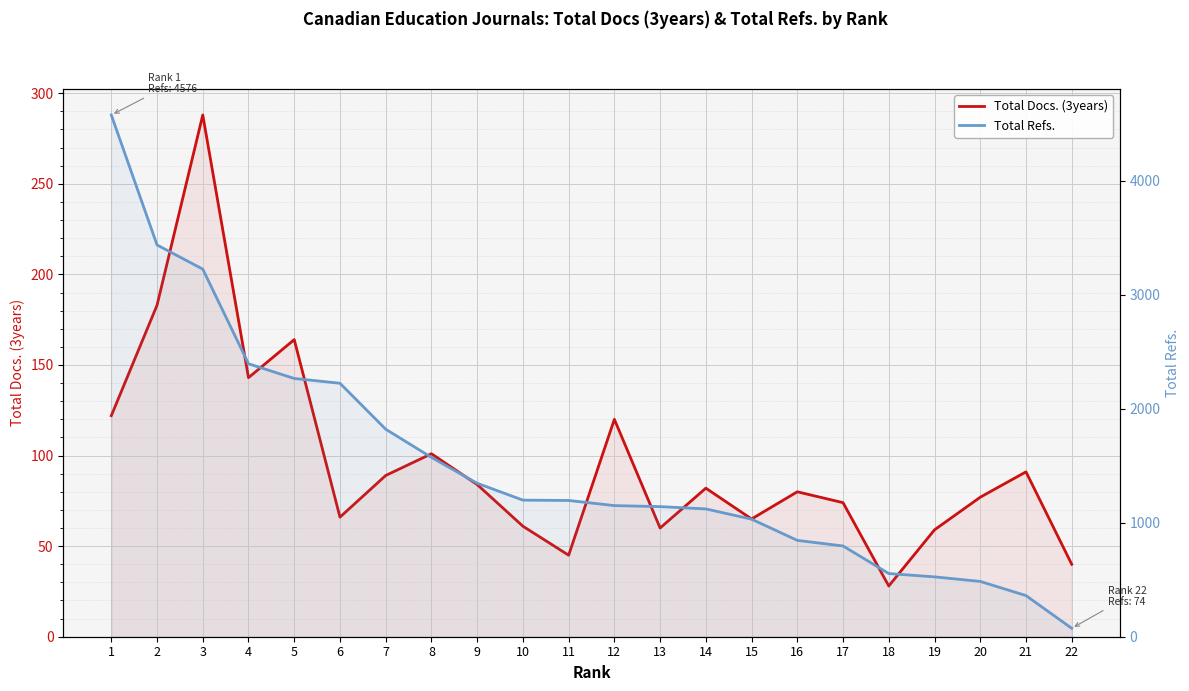

Reading left to right, list all the values displayed in this chart.

Total Docs. (3years): 1=122	2=183	3=288	4=143	5=164	6=66	7=89	8=101	9=84	10=61	11=45	12=120	13=60	14=82	15=65	16=80	17=74	18=28	19=59	20=77	21=91	22=40
Total Refs.: 1=4576	2=3436	3=3224	4=2394	5=2265	6=2223	7=1820	8=1573	9=1346	10=1198	11=1195	12=1150	13=1141	14=1121	15=1031	16=845	17=796	18=554	19=525	20=485	21=361	22=74